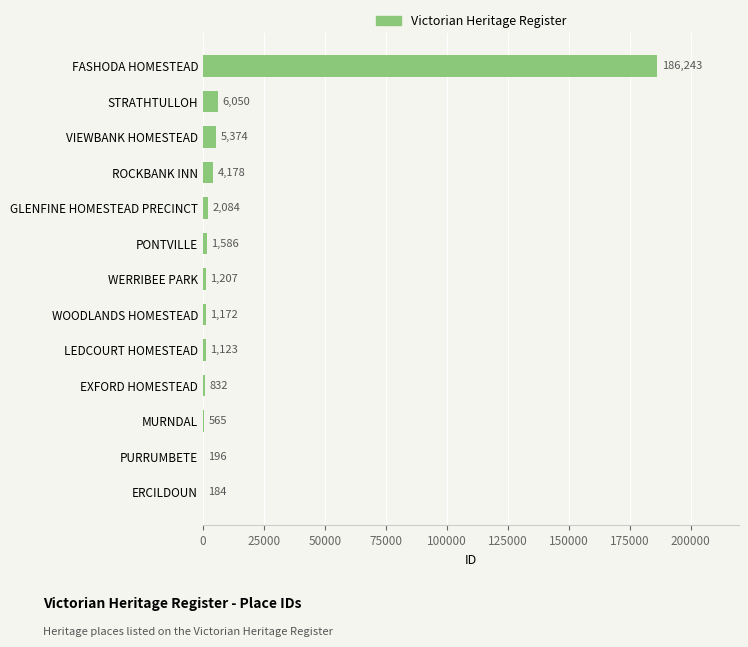

At which category does the chart reach its peak across all series?

FASHODA HOMESTEAD